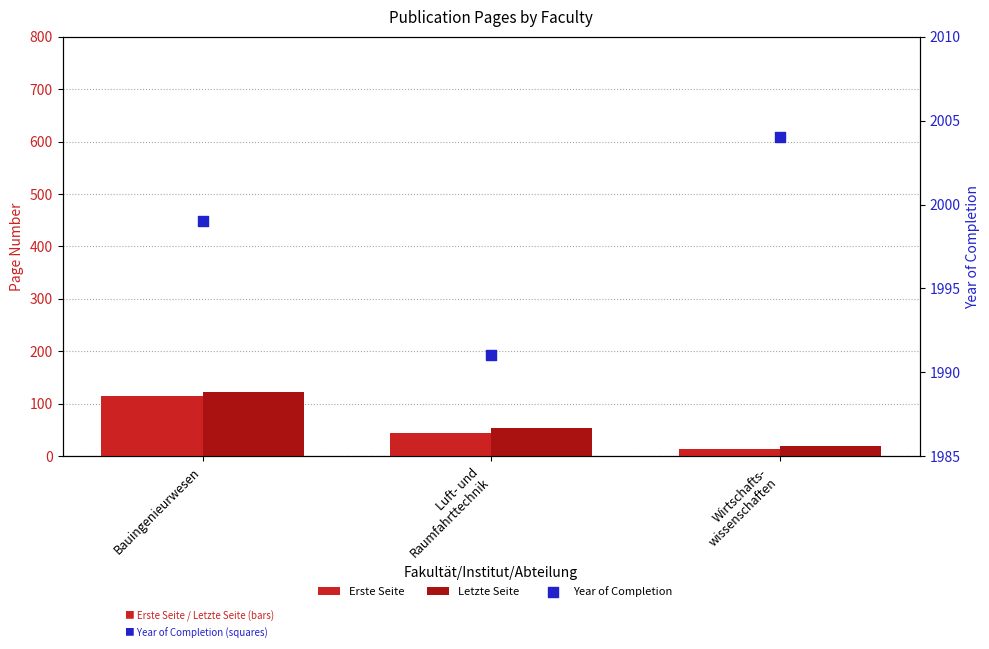

At which category is the sum across all series the highest?

Bauingenieurwesen